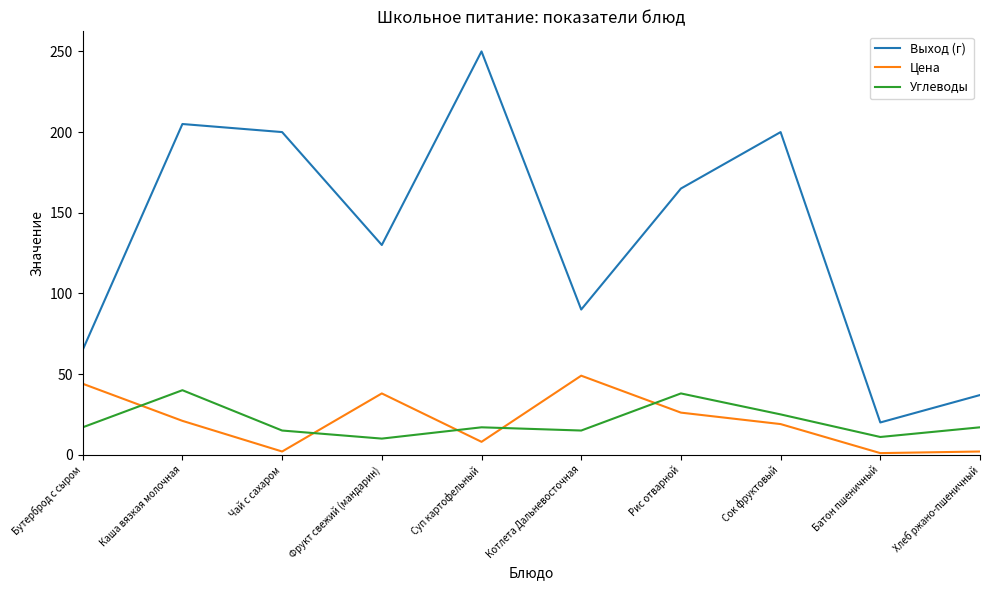

What is the total value across all series at Сок фруктовый?

244.0